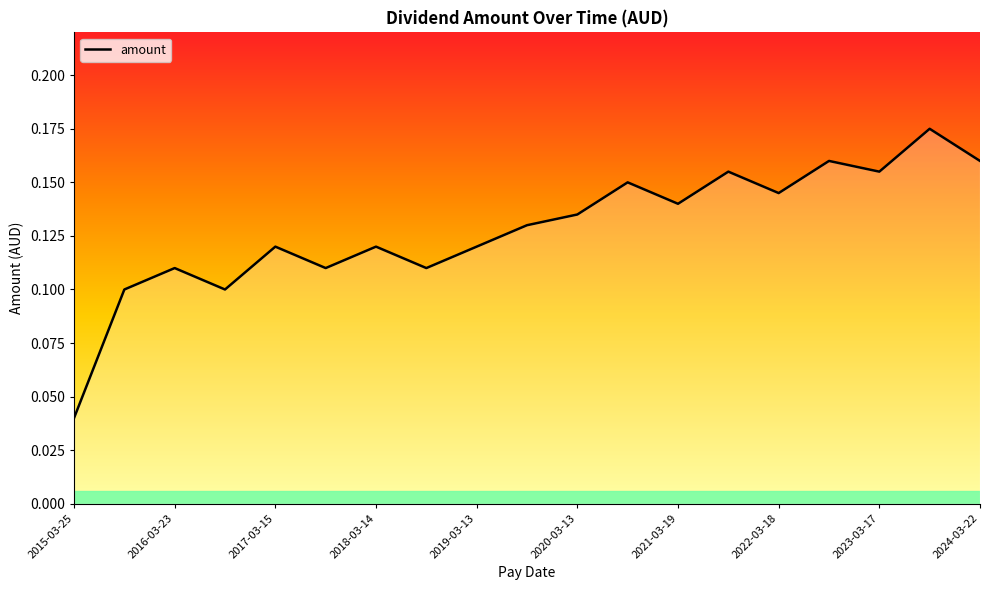

How many lines are shown in the chart?

1